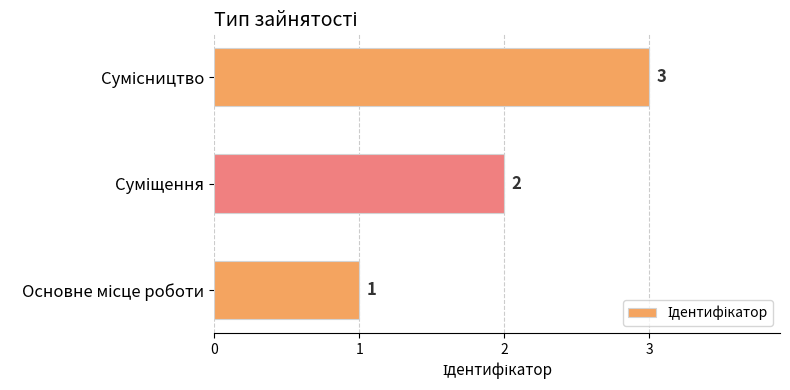

How many values are between 1 and 3?

3